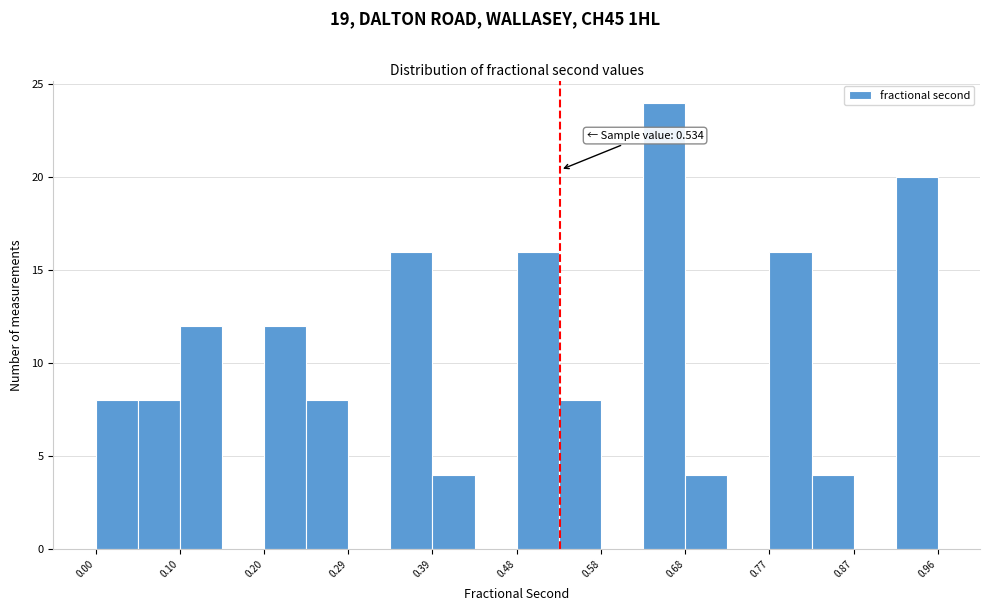

Which range on the x-axis has the tallest bar?

0.63 to 0.68